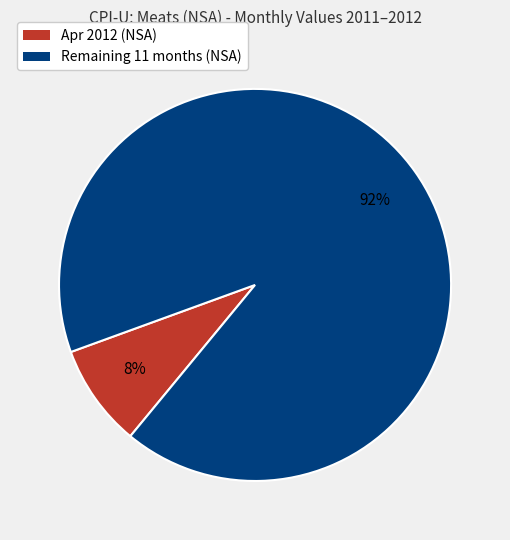

Is there a majority slice in this chart?

Yes